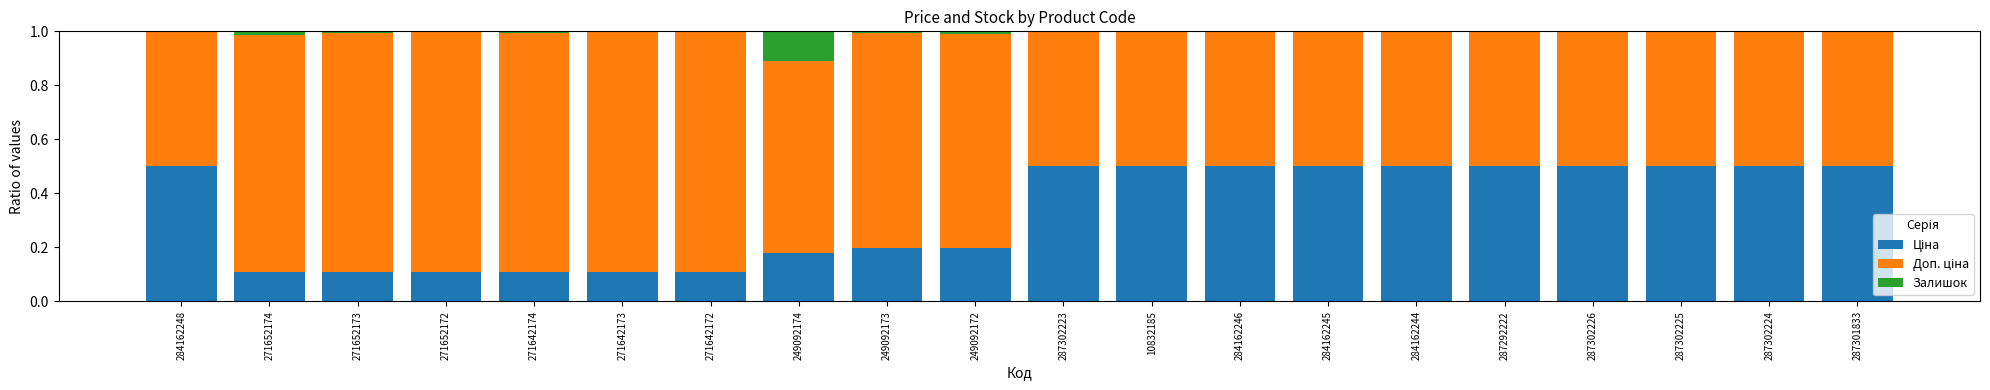

How many categories are shown in the chart?

20